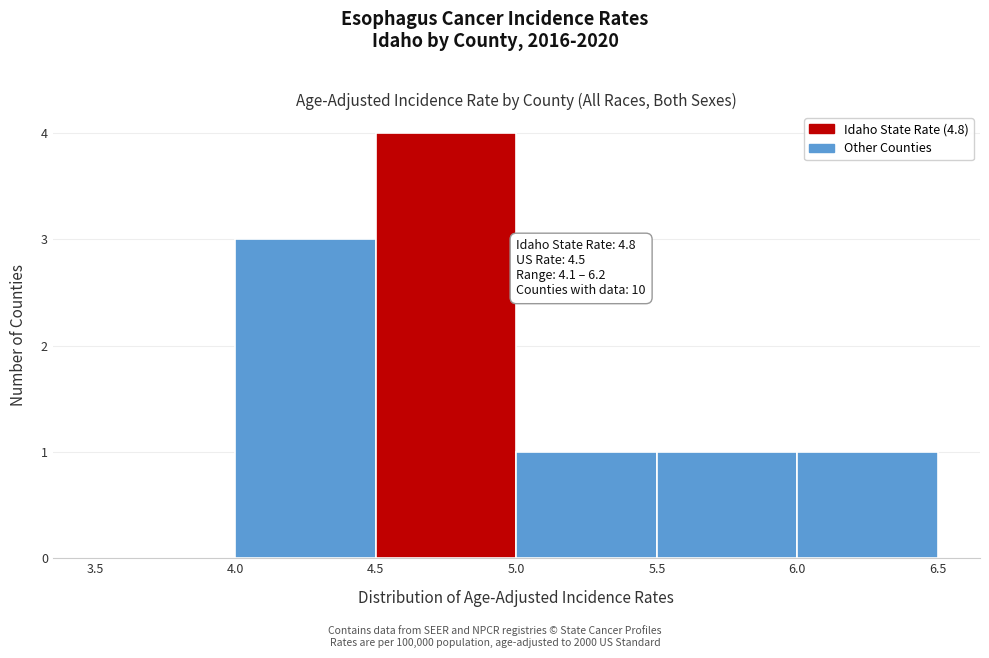

Over which range of the x-axis is the bar tallest?

4.5 to 5.0